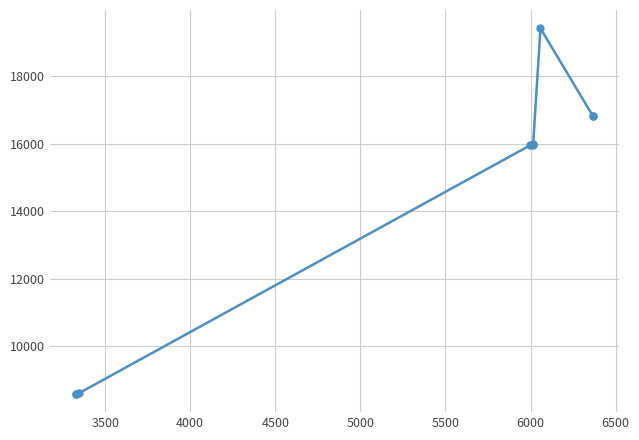

How many lines are shown in the chart?

1